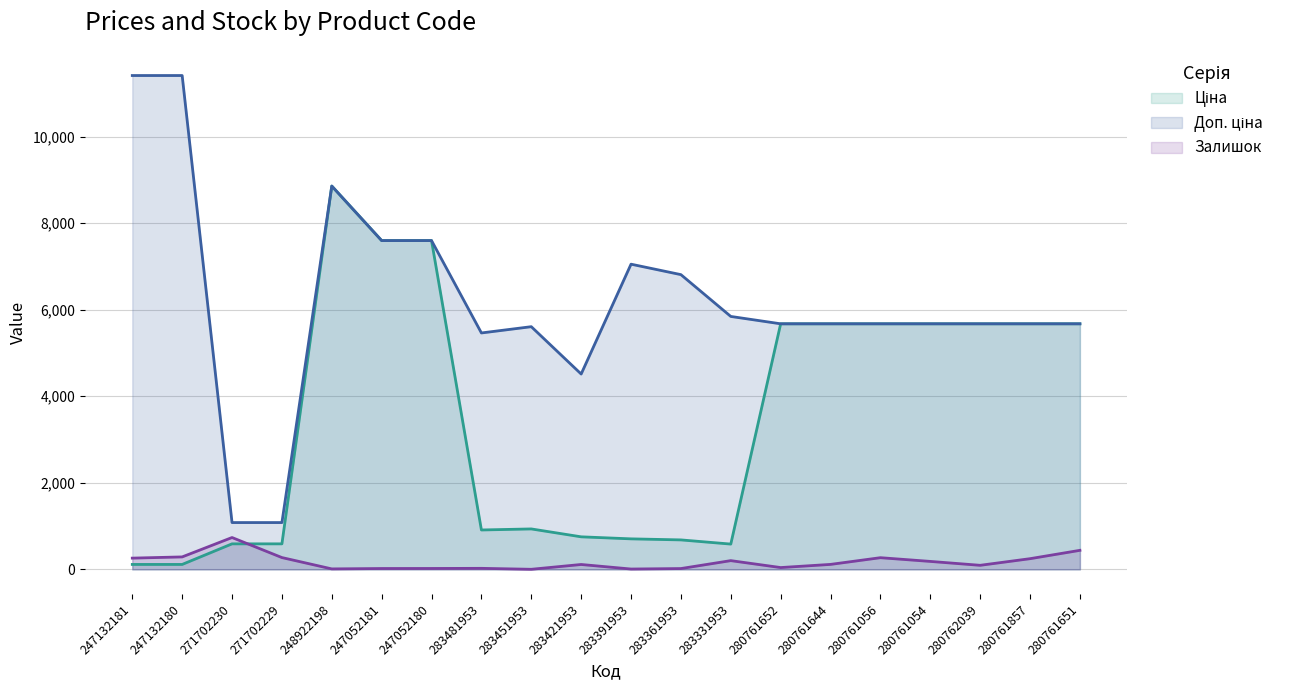

What is the difference between the maximum and minimum values in the Залишок series?

734.0